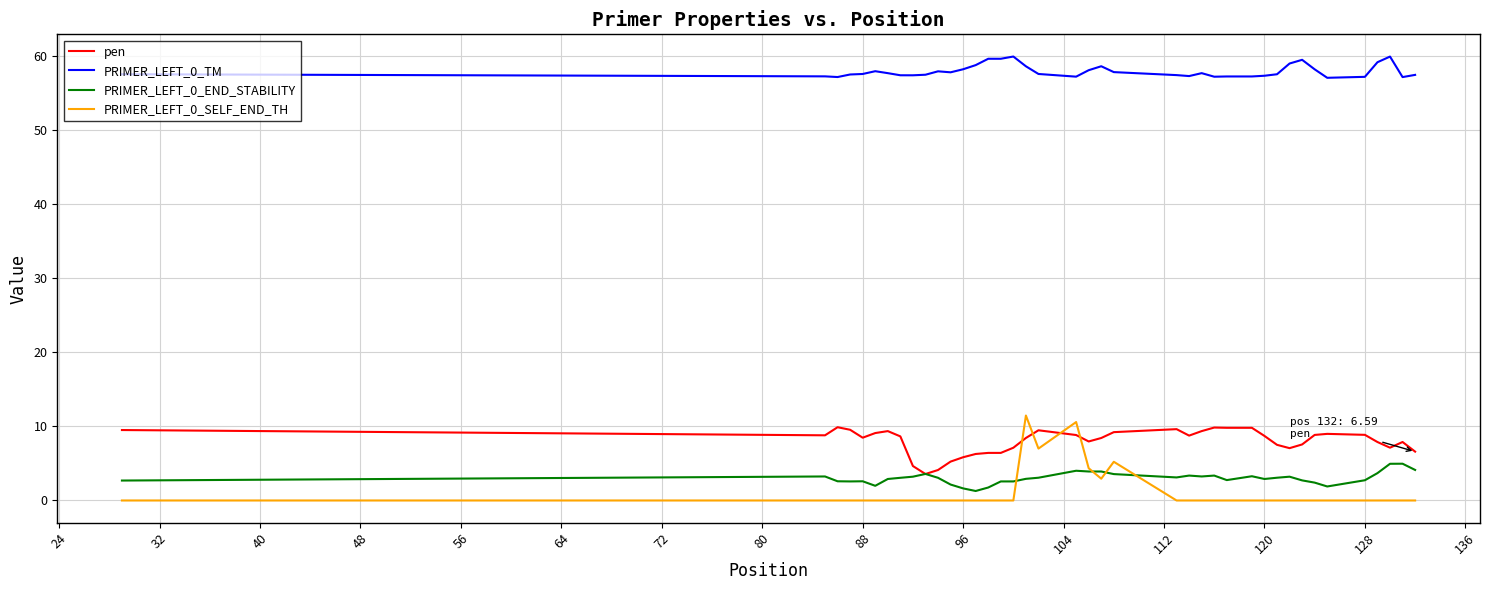

What is the highest value of the PRIMER_LEFT_0_SELF_END_TH series?

11.5